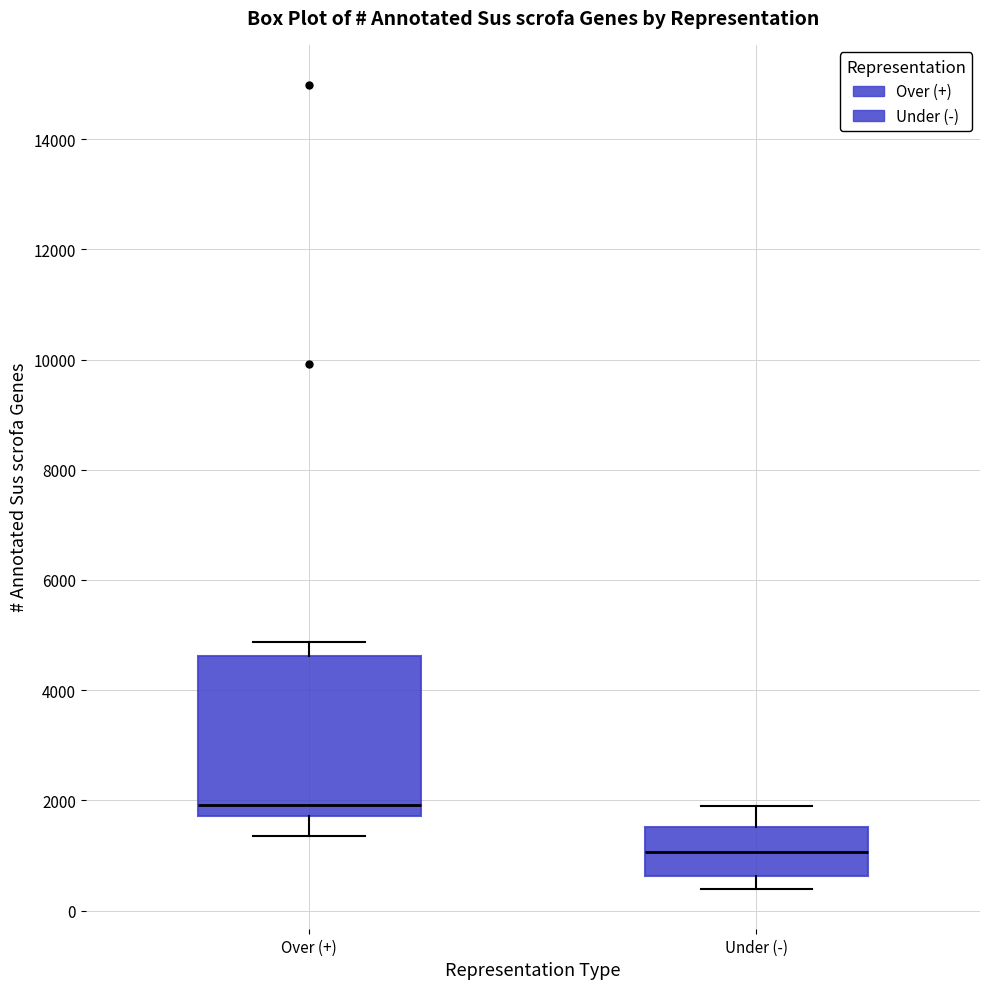

Which box is the tallest, from its lower edge to its upper edge?

Over (+)